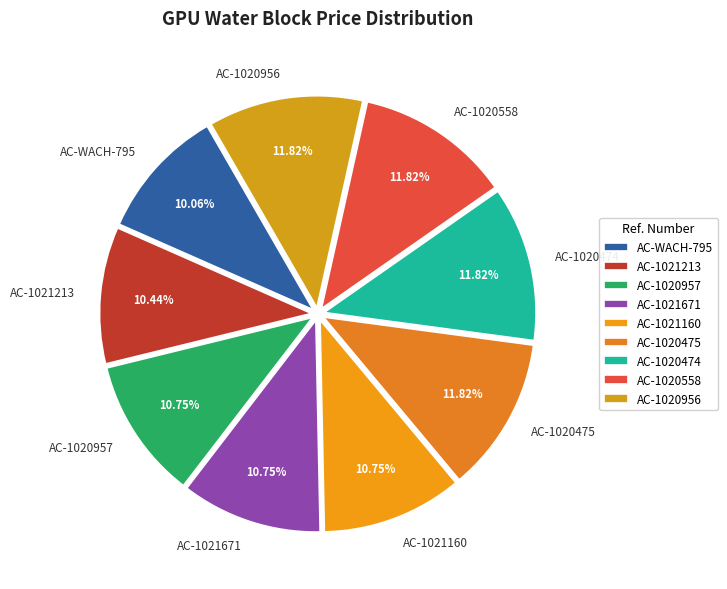

The AC-1021671 slice represents 26% of the pie. True or false?

False